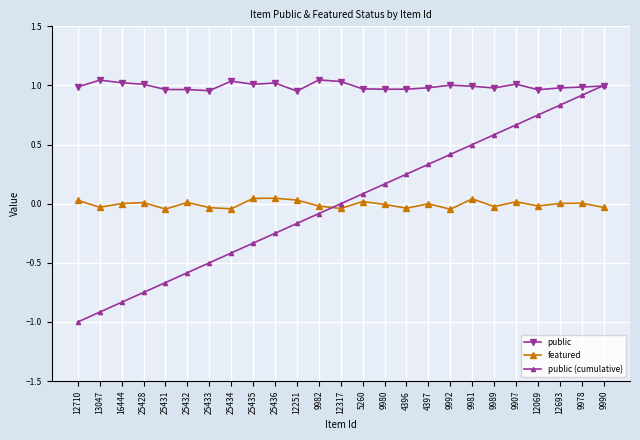

Which series has the largest total across all categories?

public